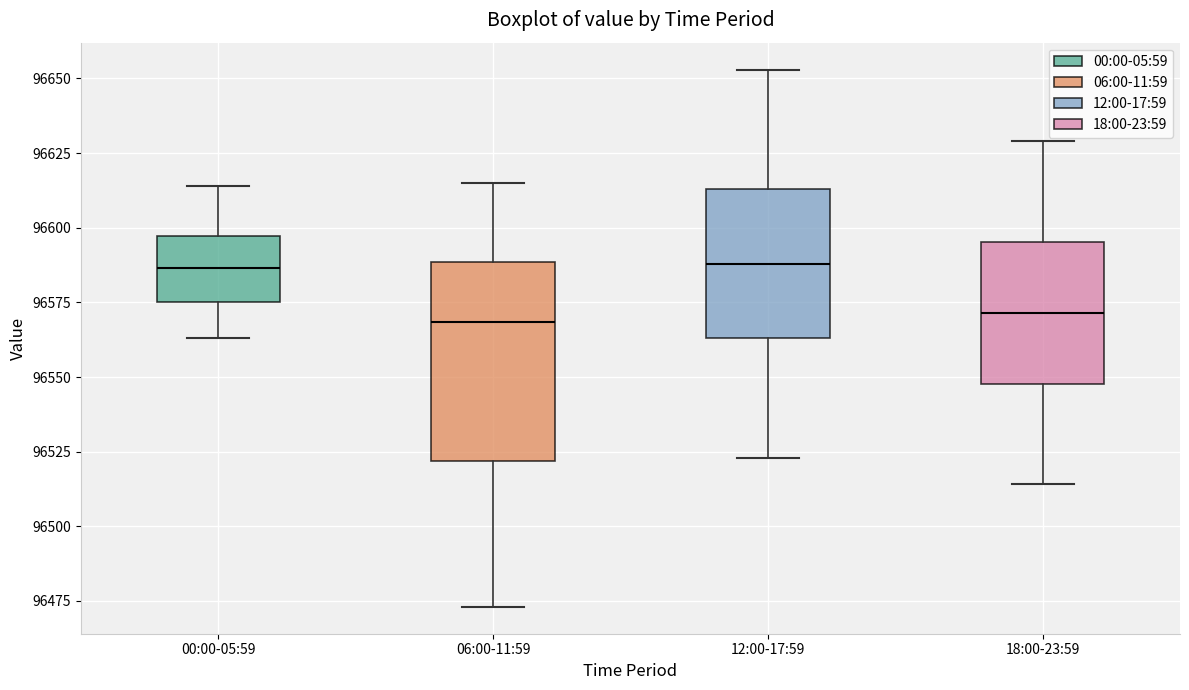

Reading left to right, transcribe this box plot: for each box, give where its median line is, the range the box spans, and where its two whiskers end, as read against the y-axis. The values are not printed on the chart, so give them approximately, as read against the axis.

00:00-05:59: median 96585, box 96575 to 96595, whiskers 96565 to 96615
06:00-11:59: median 96570, box 96520 to 96590, whiskers 96475 to 96615
12:00-17:59: median 96590, box 96565 to 96615, whiskers 96525 to 96655
18:00-23:59: median 96570, box 96550 to 96595, whiskers 96515 to 96630